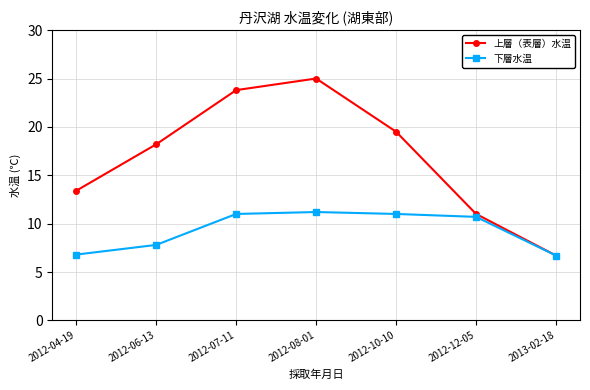

The value of 下層水温 at 2012-12-05 is 10.7. True or false?

True